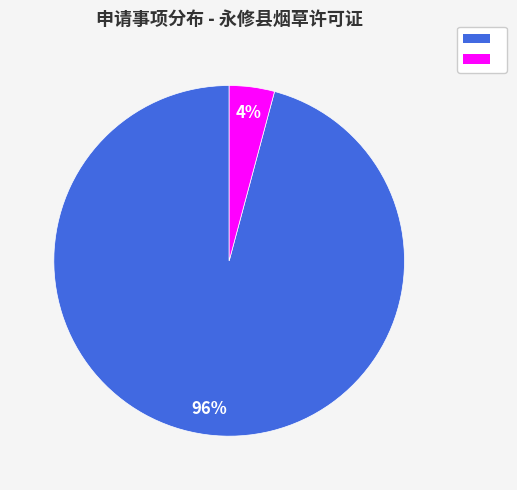

Count the number of slices in the pie.

2